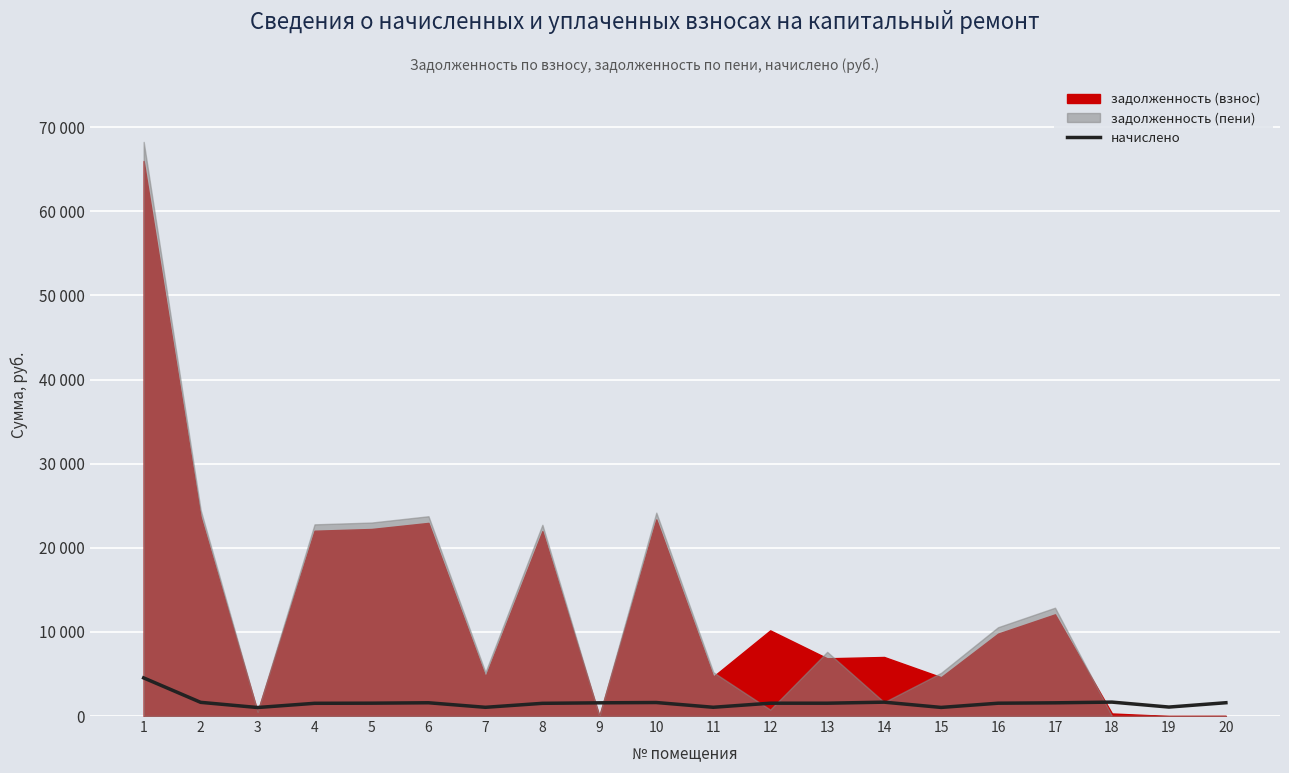

At which category does the data reach its first local peak?

6